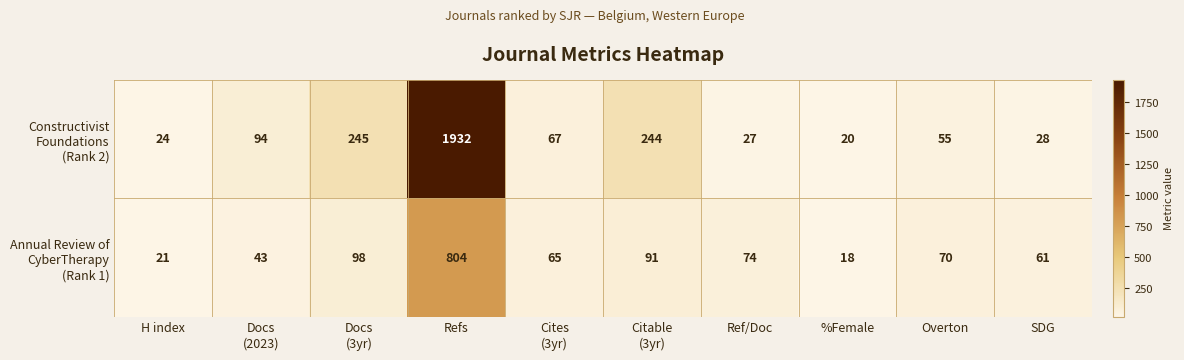

What is the difference between the highest and lowest values at SDG?

33